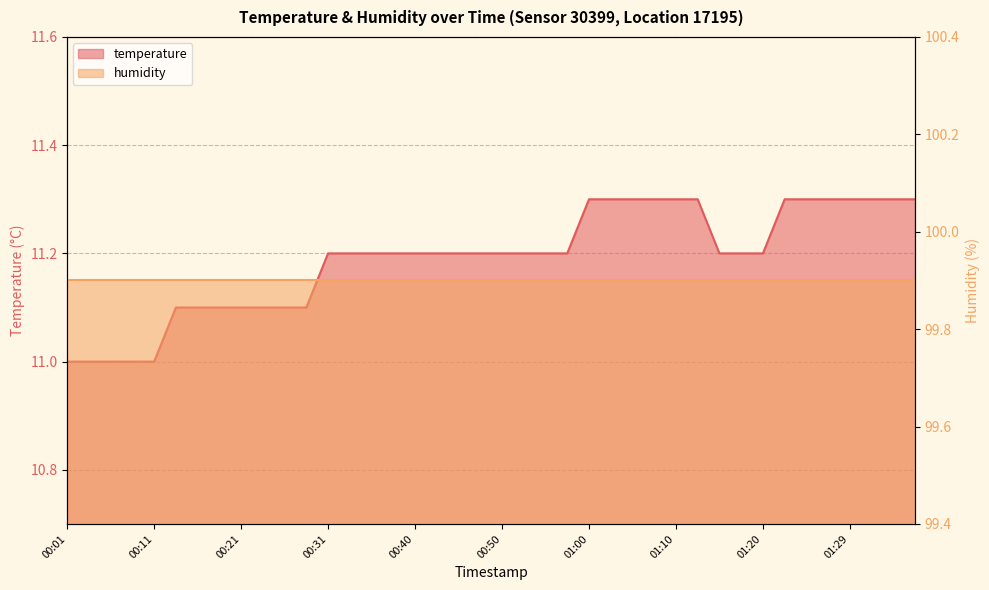

What position from the right is 00:36?

26